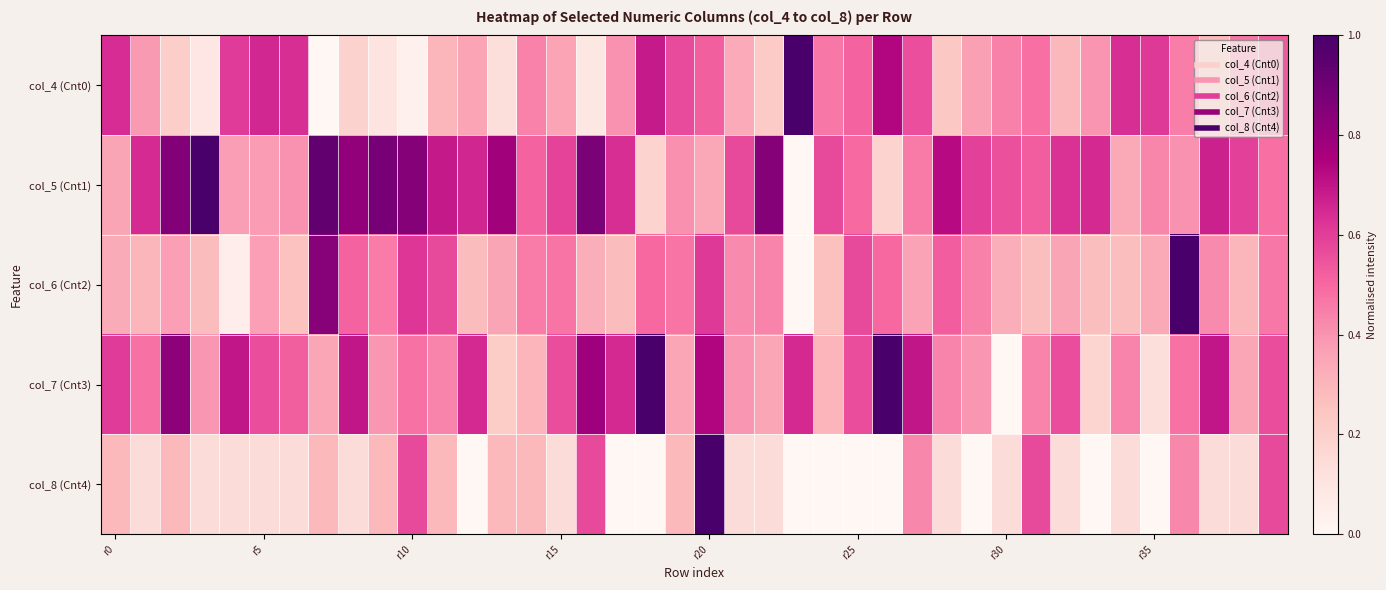

How many data points does each series have?

40